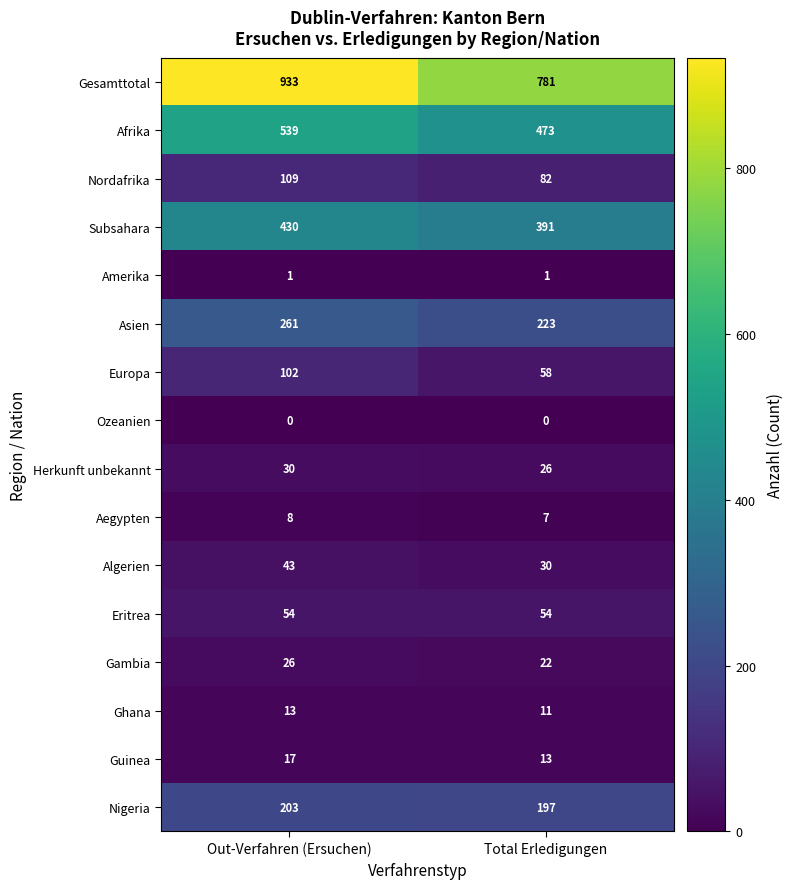

Read the Herkunft unbekannt value at Total Erledigungen.

26